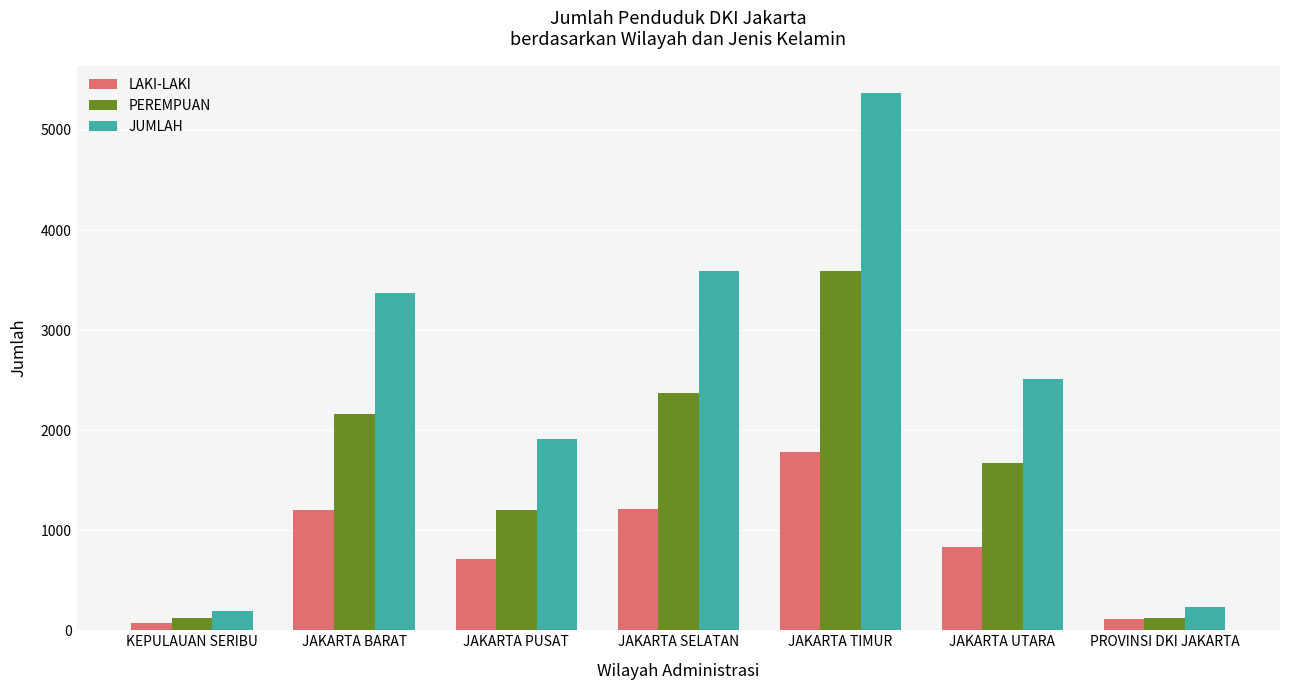

What position from the right is JAKARTA UTARA?

2